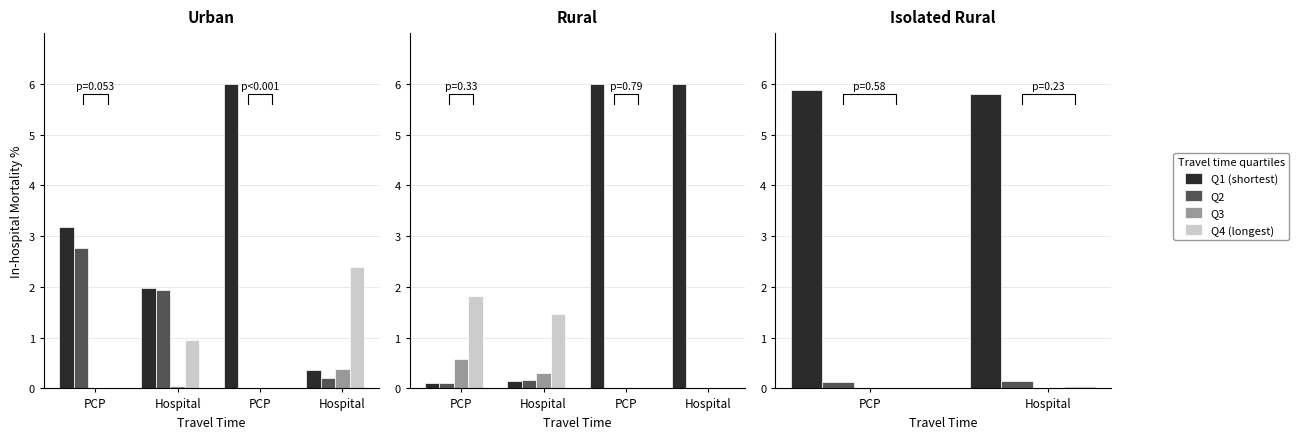

Is the value of Q4 (longest) at Hospital greater than the value of Q2 at PCP?

No